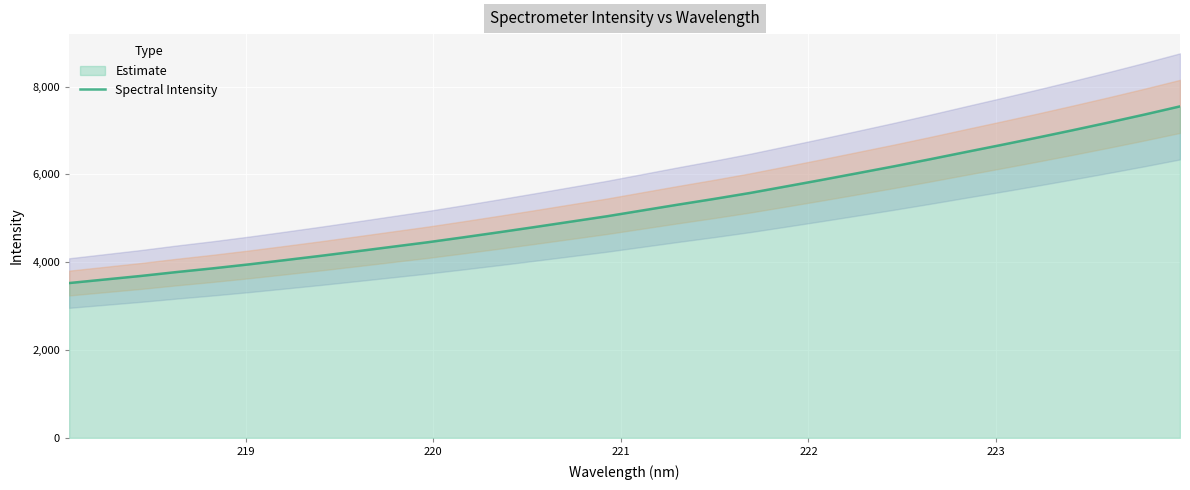

Reading right to left, list all the values displayed in this chart.

7550.5	7362.9	7182.4	7007.4	6836.6	6670.7	6508.0	6343.5	6183.7	6029.8	5876.9	5727.7	5579.7	5444.3	5315.1	5181.9	5048.0	4926.2	4804.2	4685.1	4569.0	4456.0	4351.8	4247.6	4145.2	4047.1	3950.9	3861.0	3777.4	3688.5	3607.5	3526.6